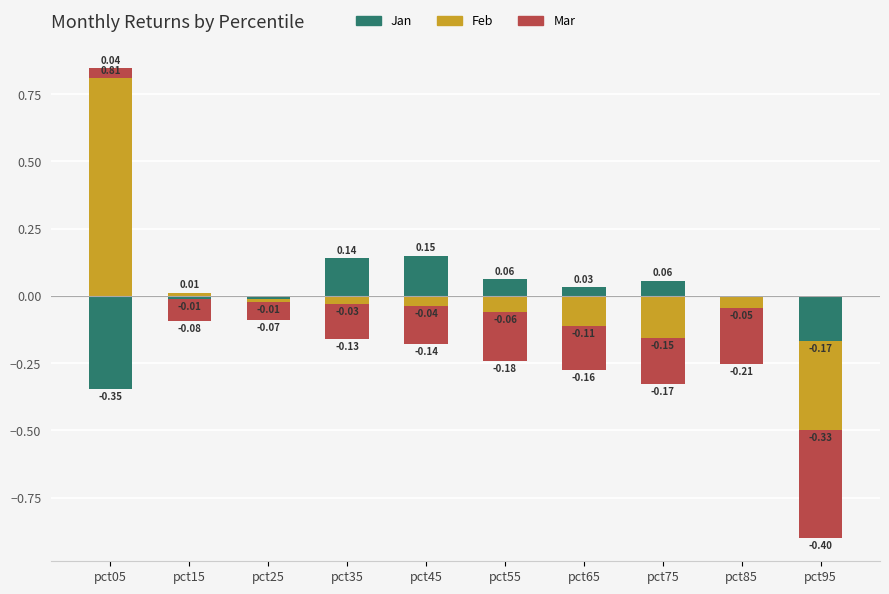

At how many categories does at least one series exceed 0?

7